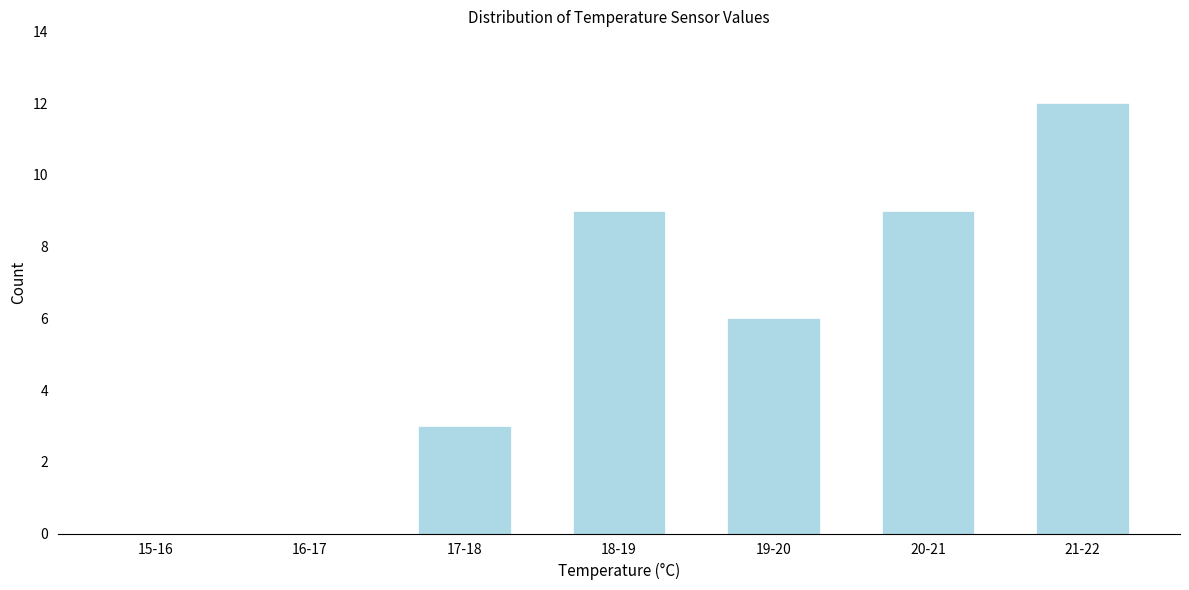

Reading right to left, extract all data points from this chart.

21-22=12	20-21=9	19-20=6	18-19=9	17-18=3	16-17=0	15-16=0